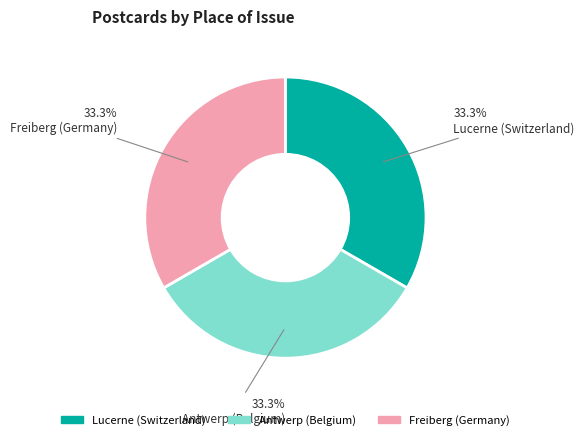

To the nearest percent, what percentage of the pie is Antwerp (Belgium)?

33%